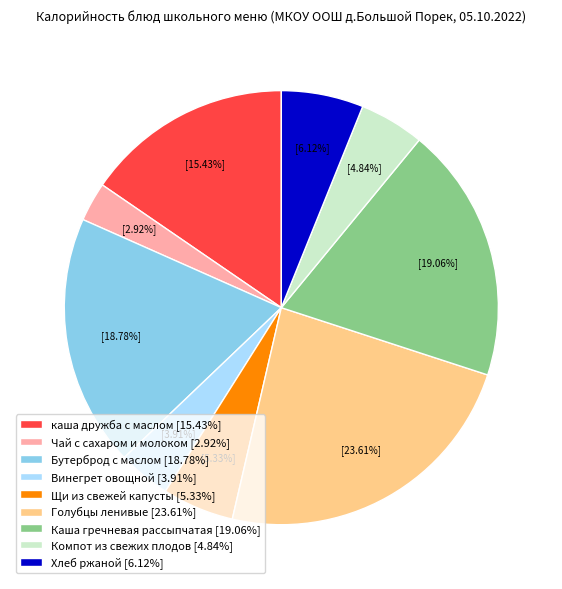

Is there a majority slice in this chart?

No